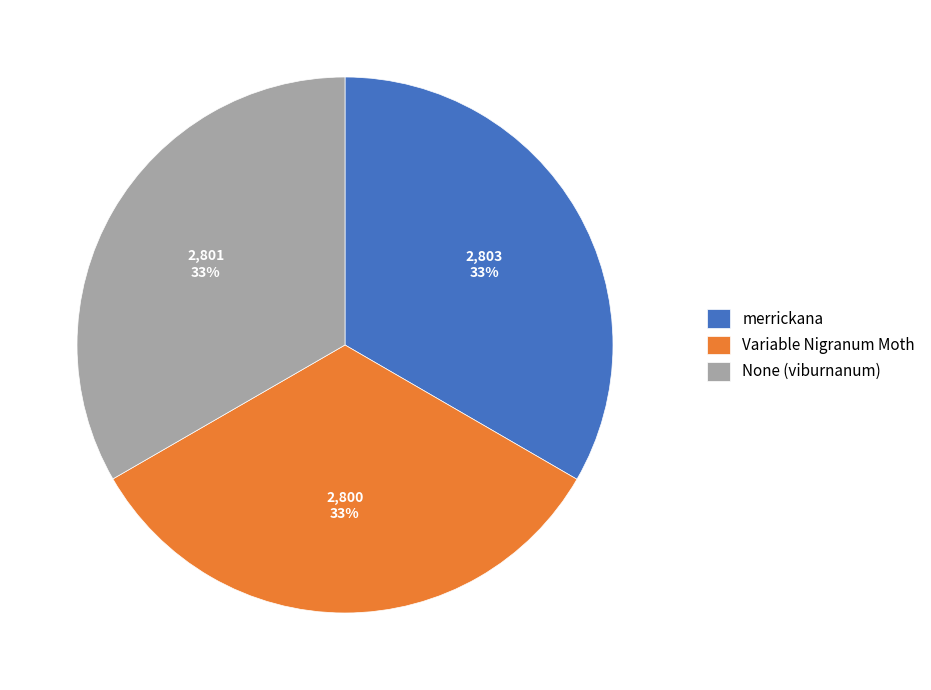

Is the sum of merrickana and None (viburnanum) greater than half?

Yes